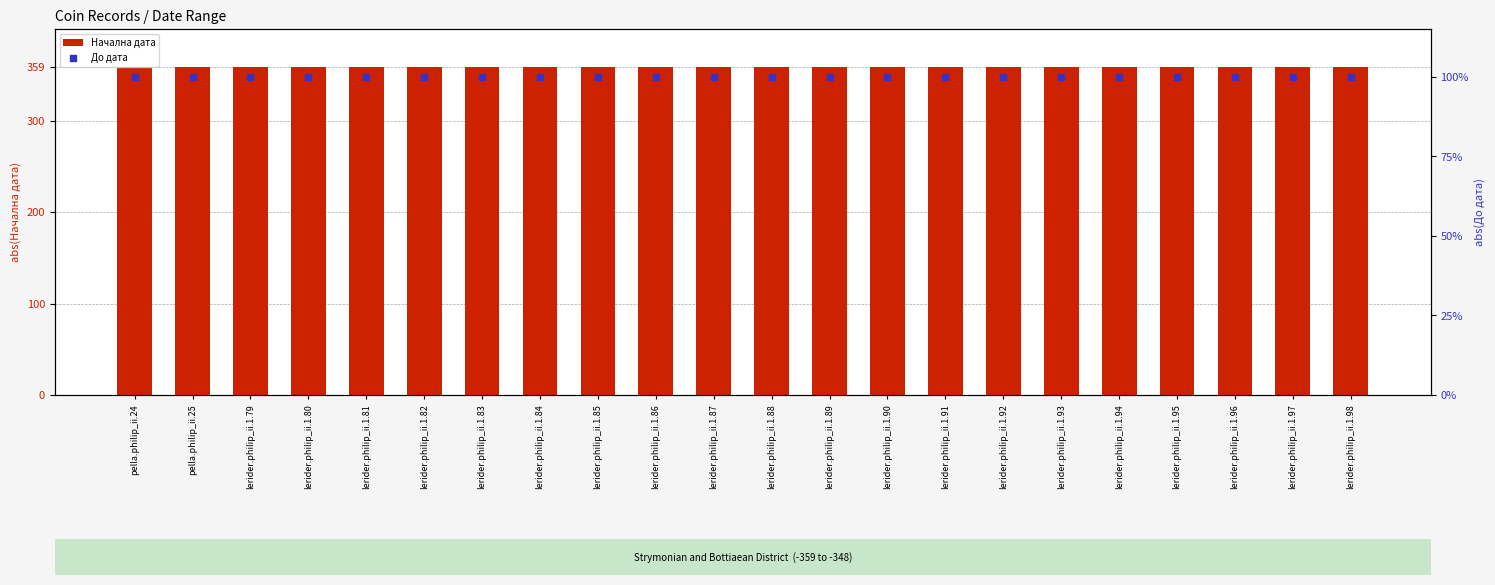

What are all the series names shown in the legend?

Начална дата, До дата